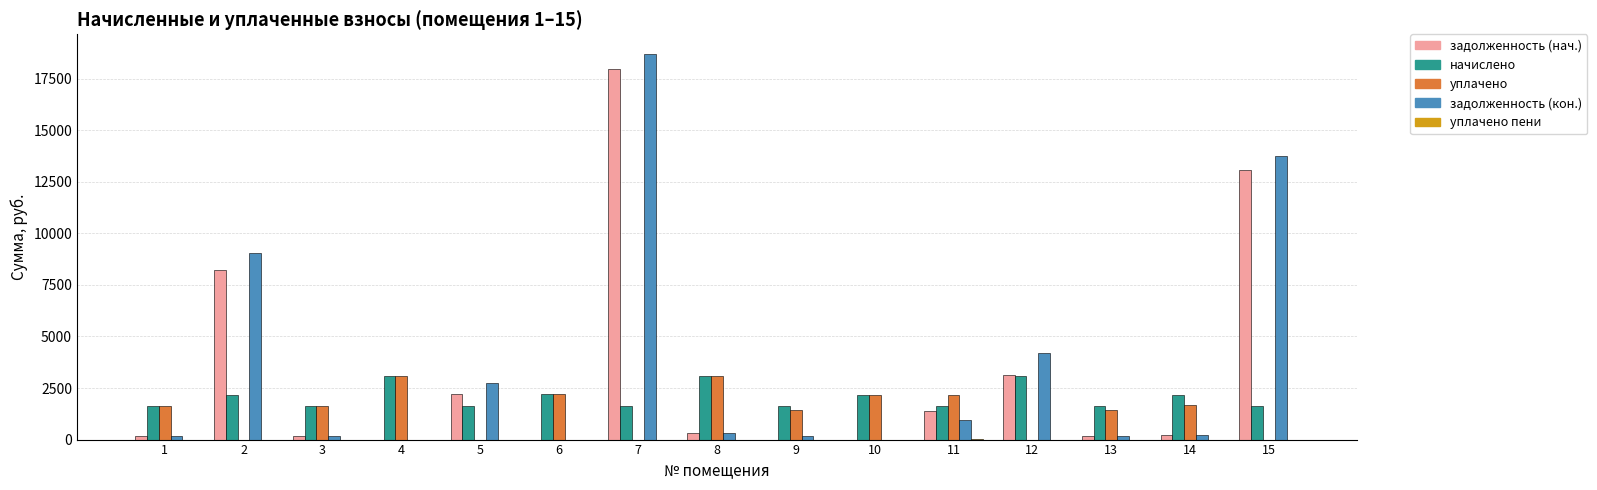

Is it true that уплачено equals 462.9 at 6?

False